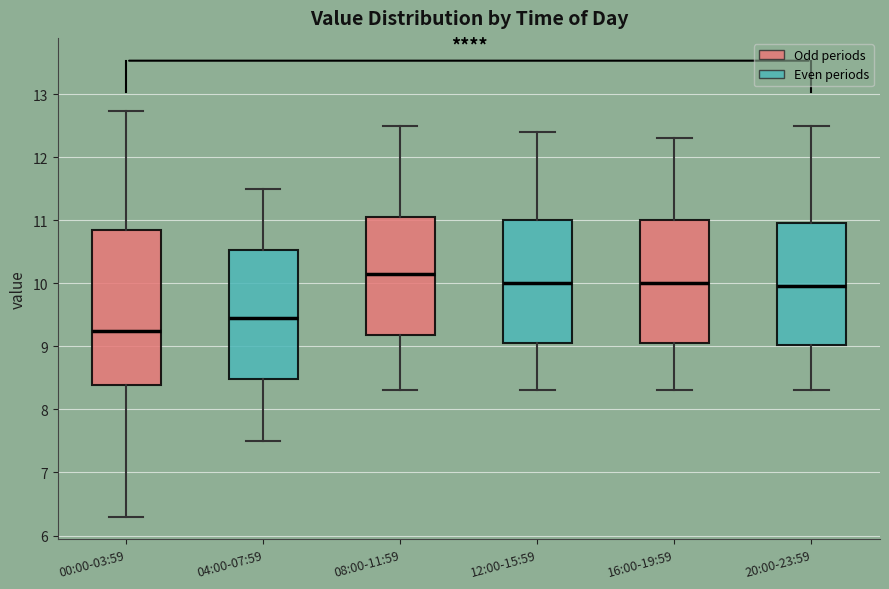

Reading left to right, read every box against the y-axis: the position of its median line, the range the box covers, and the ends of its whiskers. The values are not printed on the chart, so give them approximately, as read against the axis.

00:00-03:59: median 9.3, box 8.4 to 10.8, whiskers 6.3 to 12.7
04:00-07:59: median 9.5, box 8.5 to 10.5, whiskers 7.5 to 11.5
08:00-11:59: median 10.2, box 9.2 to 11.1, whiskers 8.3 to 12.5
12:00-15:59: median 10.0, box 9.1 to 11.0, whiskers 8.3 to 12.4
16:00-19:59: median 10.0, box 9.1 to 11.0, whiskers 8.3 to 12.3
20:00-23:59: median 10.0, box 9.0 to 11.0, whiskers 8.3 to 12.5